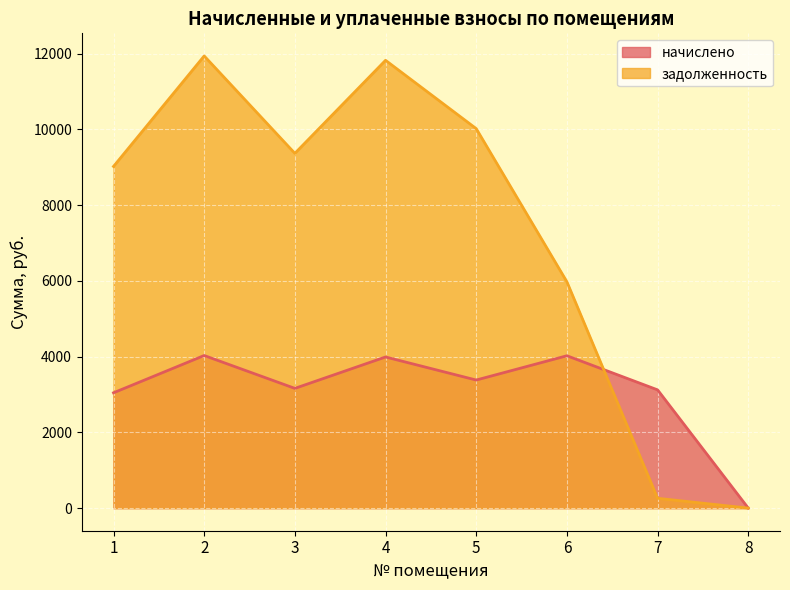

True or false: начислено has a value of 3382.6 at 5.

True